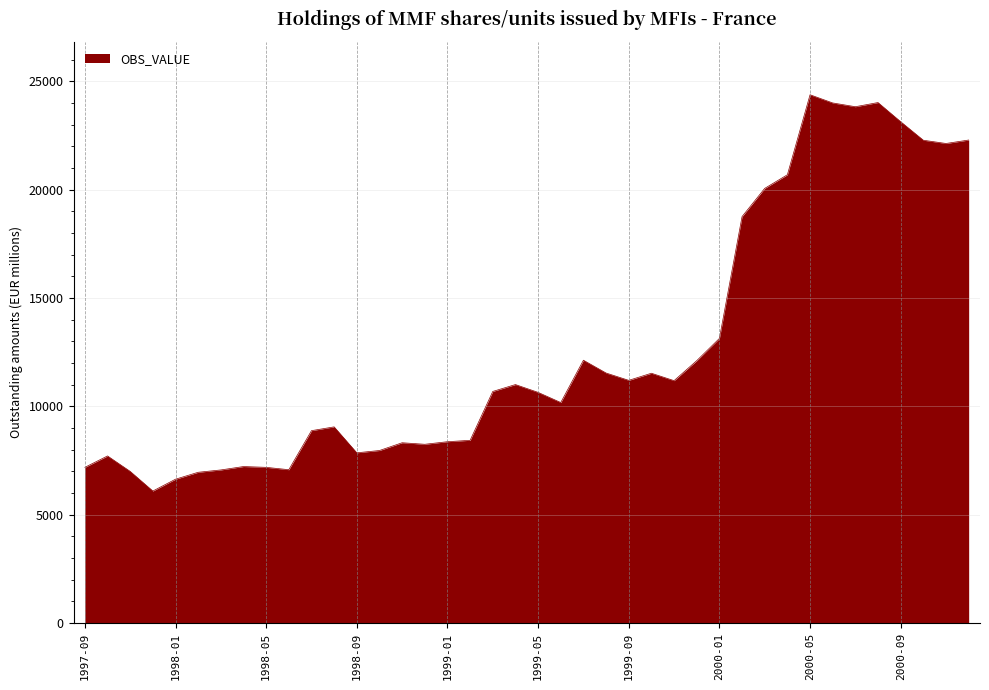

What is the maximum value shown in the chart?

24380